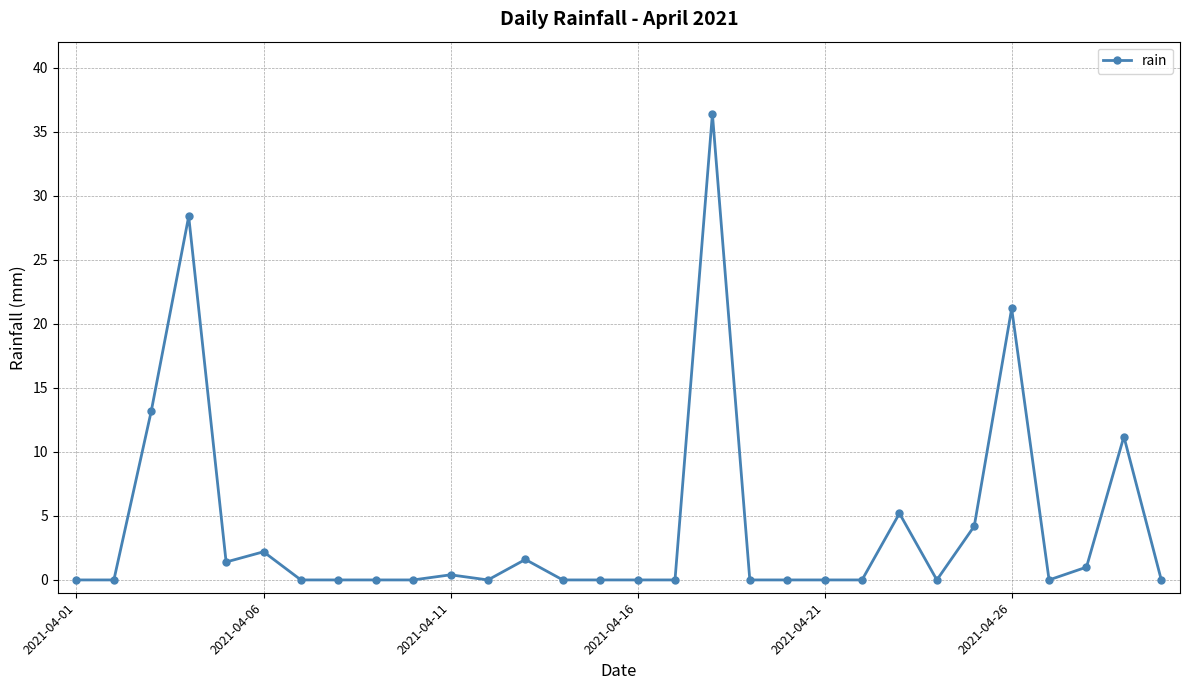

Reading right to left, transcribe all the data shown in this chart.

0.0	11.2	1.0	0.0	21.2	4.2	0.0	5.2	0.0	0.0	0.0	0.0	36.4	0.0	0.0	0.0	0.0	1.6	0.0	0.4	0.0	0.0	0.0	0.0	2.2	1.4	28.4	13.2	0.0	0.0